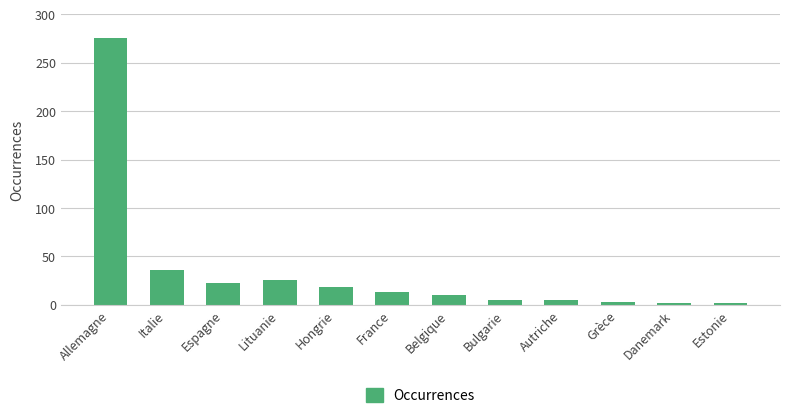

At which label does the data first exceed 13?

Allemagne